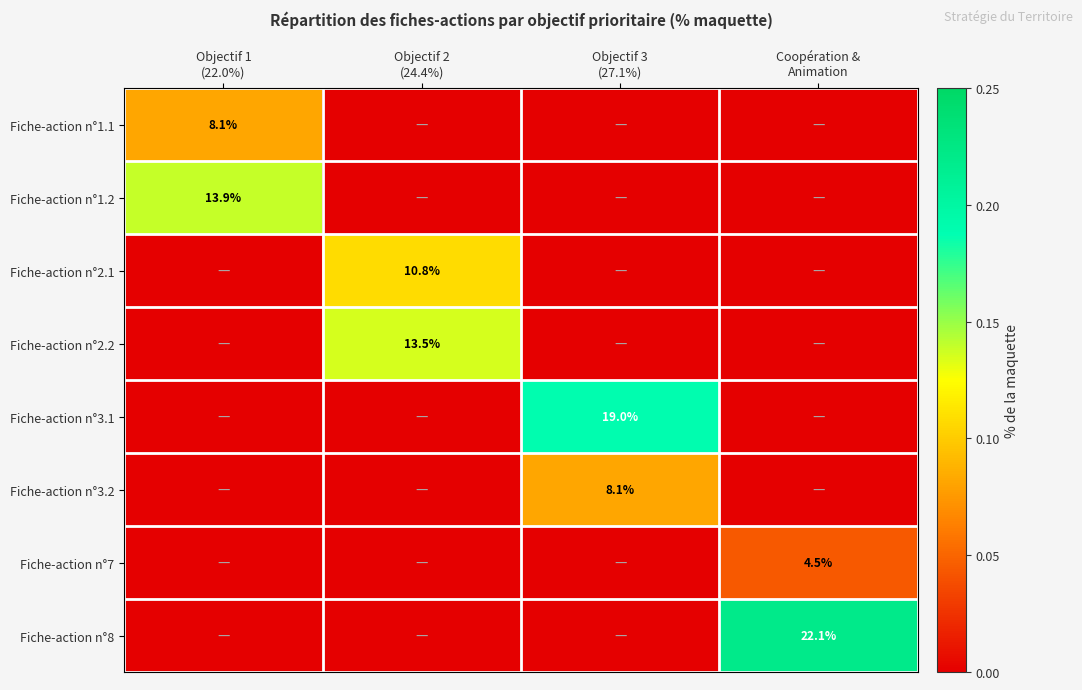

What is the approximate value of Fiche-action n°8 at Coopération & Animation?

0.2